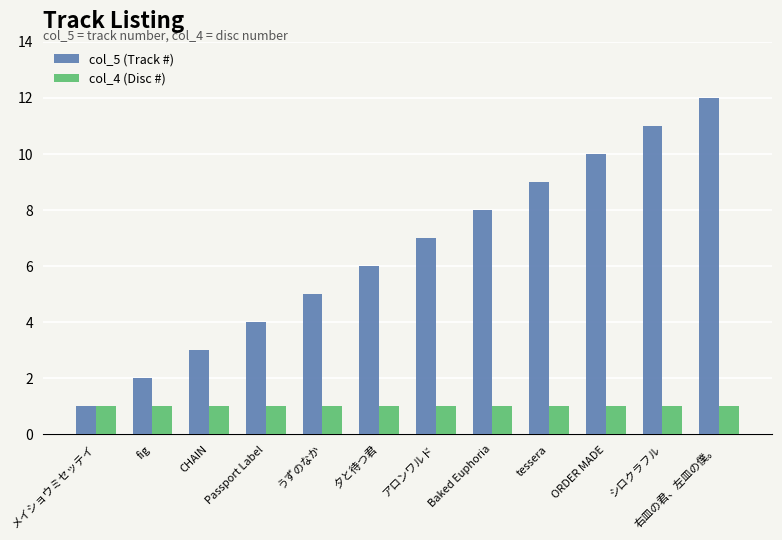

Is the value of col_4 (Disc #) at Passport Label greater than the value of col_5 (Track #) at シロクラフル?

No